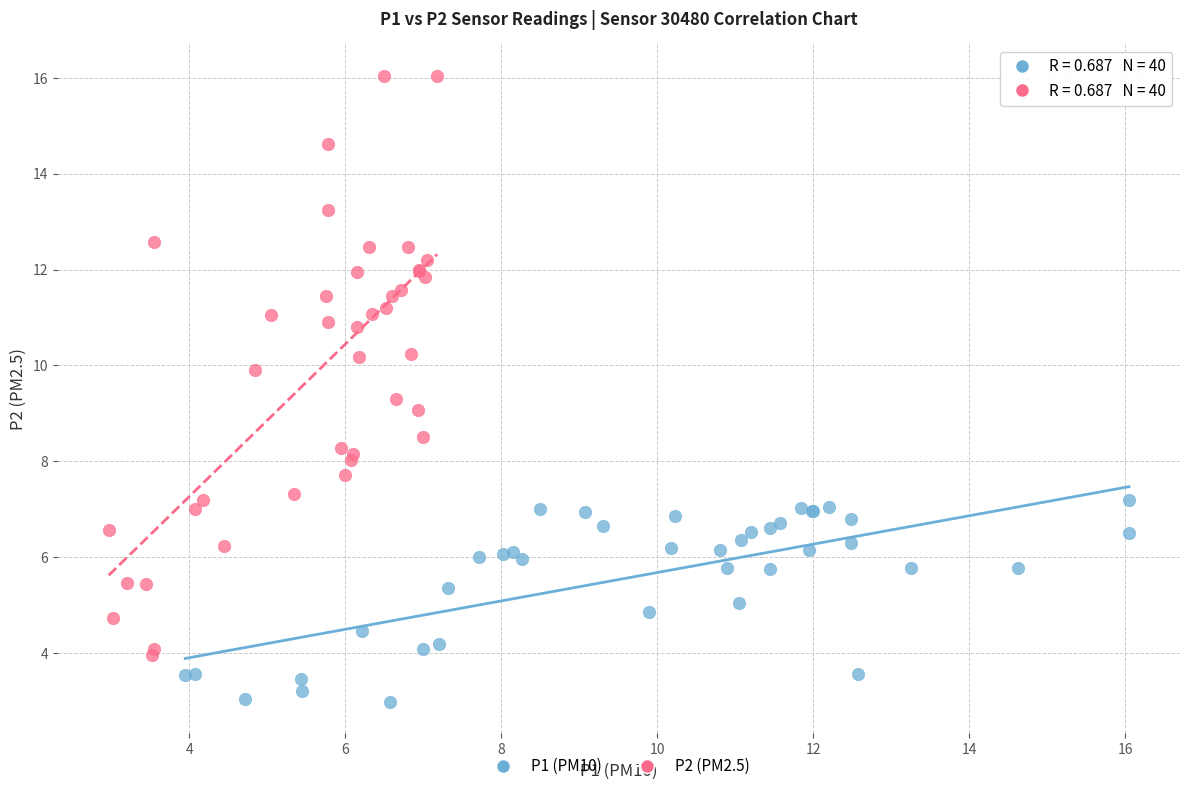

Which series contains the lowest Y value?

P1 (PM10)